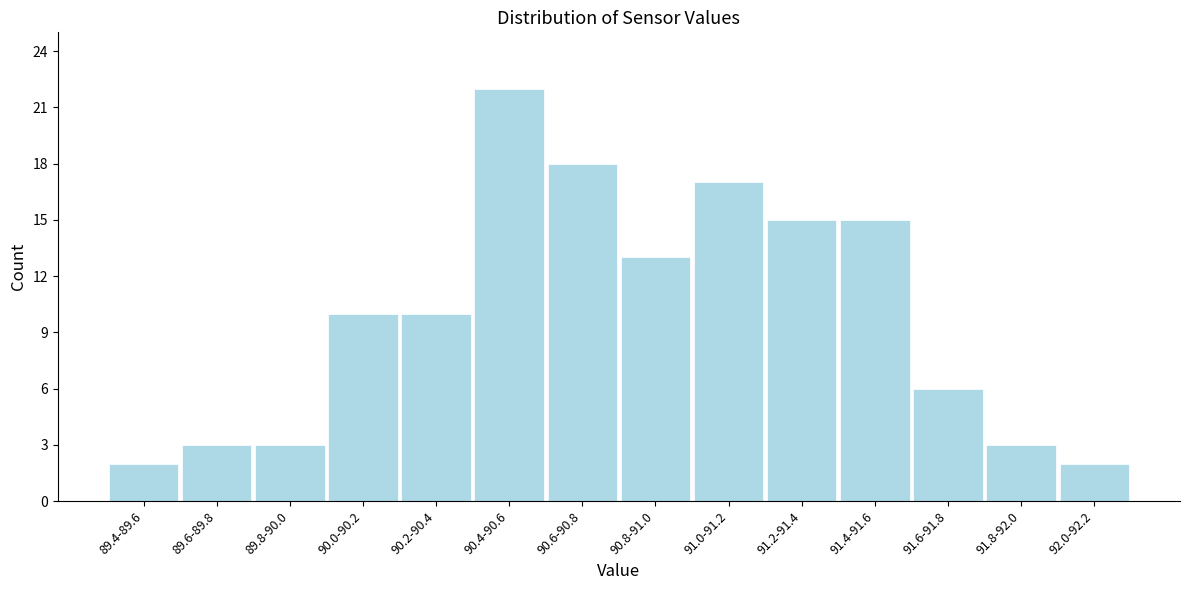

Reading left to right, list all the values displayed in this chart.

89.4-89.6=2	89.6-89.8=3	89.8-90.0=3	90.0-90.2=10	90.2-90.4=10	90.4-90.6=22	90.6-90.8=18	90.8-91.0=13	91.0-91.2=17	91.2-91.4=15	91.4-91.6=15	91.6-91.8=6	91.8-92.0=3	92.0-92.2=2